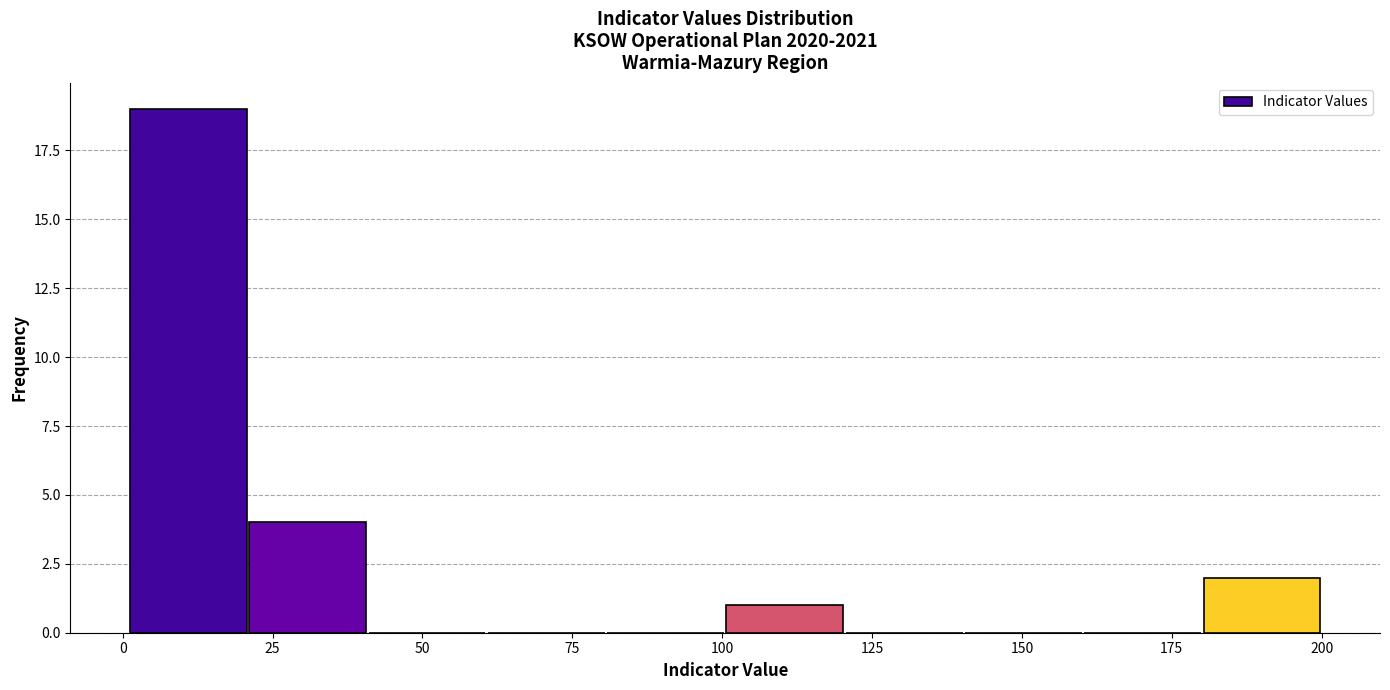

Around what value on the x-axis is the tallest bar? Give the approximate position of its centre, as read against the axis.

10